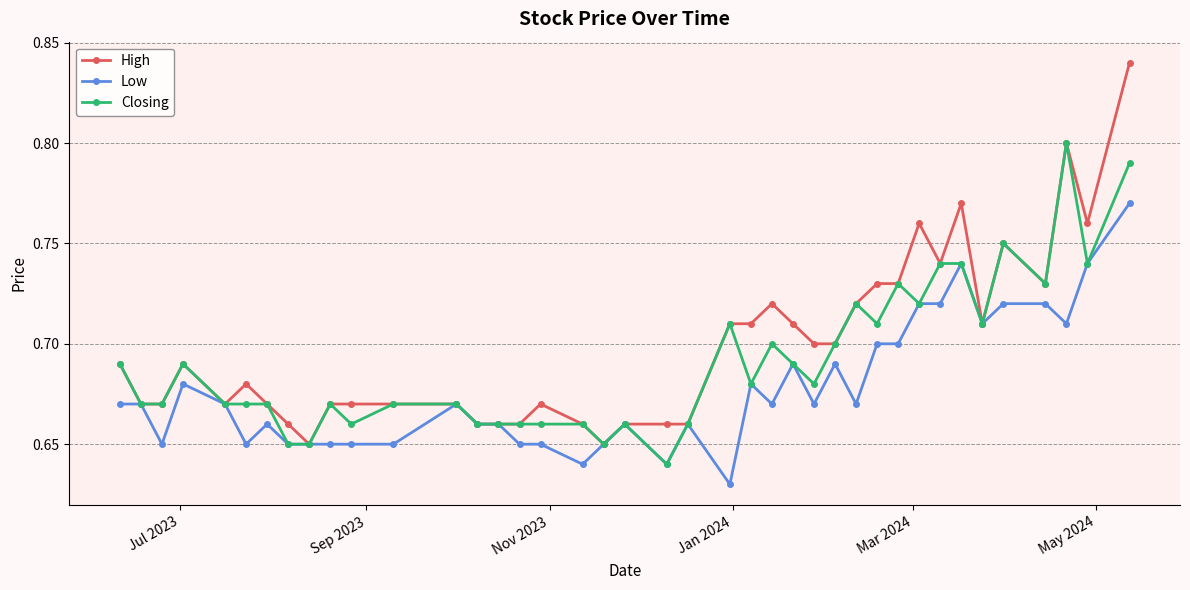

How many Closing values are between 0 and 1?

40